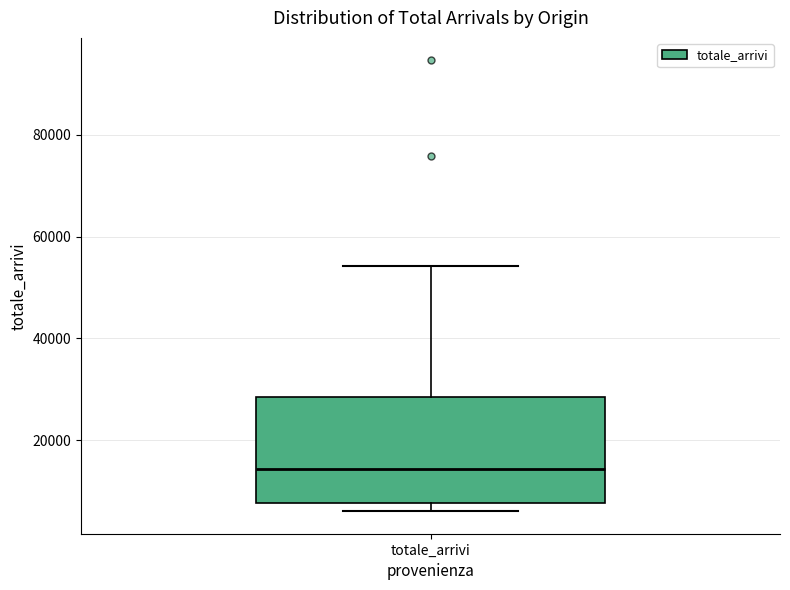

Read this box plot against the y-axis: the position of the median line, the range covered by the box, and the ends of both whiskers. The values are not printed on the chart, so give them approximately, as read against the axis.

median 14000, box 8000 to 28000, whiskers 6000 to 54000